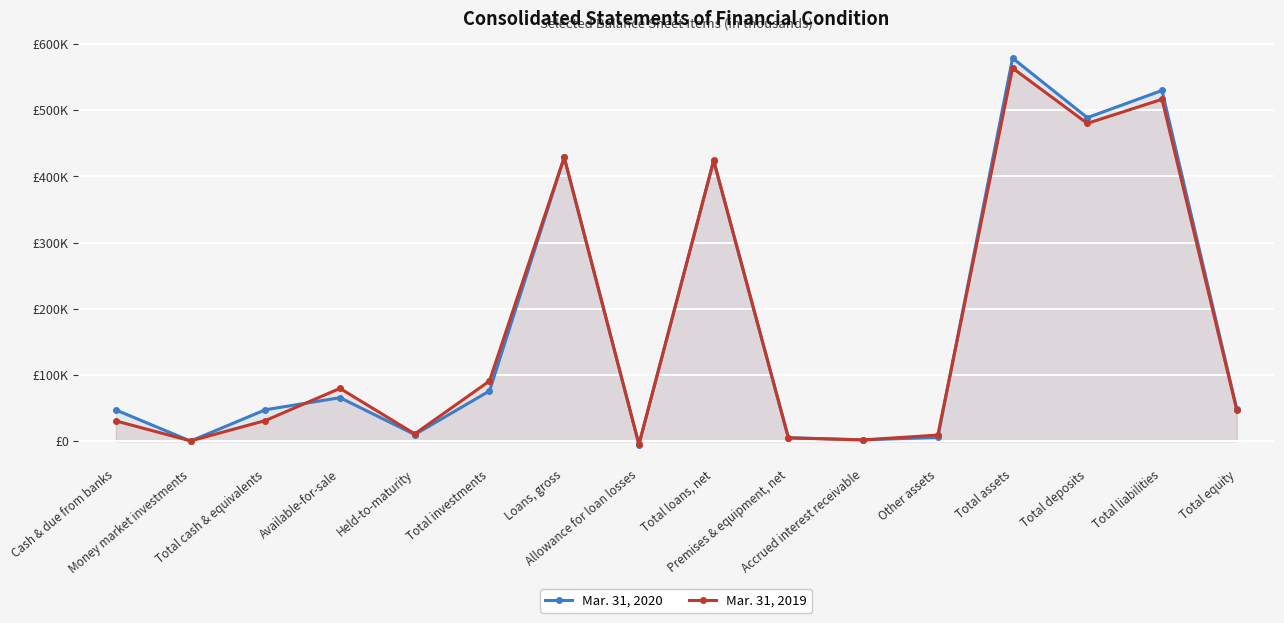

Which series has the largest range (max minus min)?

Mar. 31, 2020